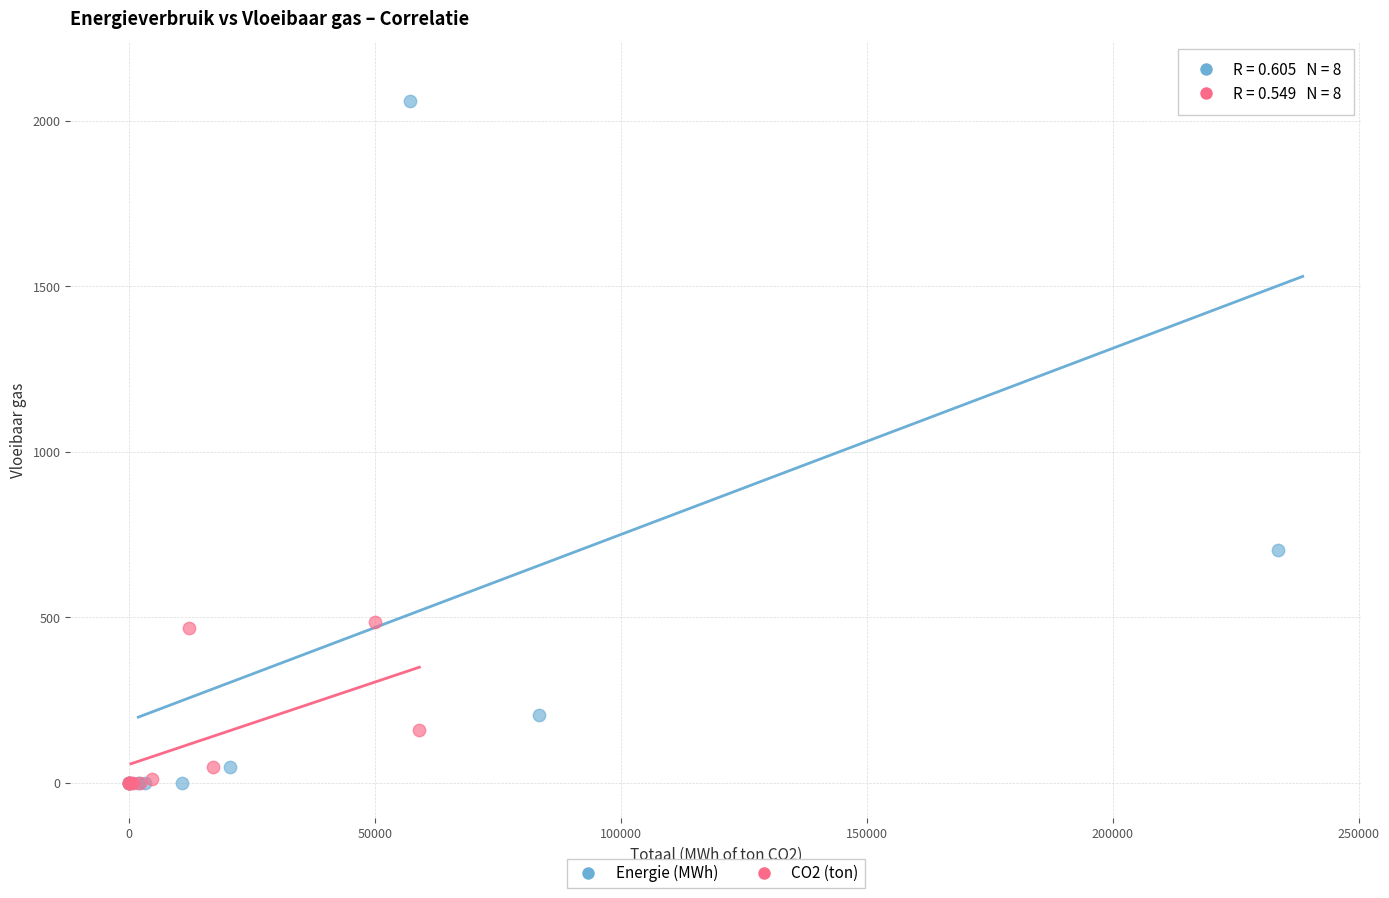

Which series has the largest Y range (max minus min)?

Energie (MWh)